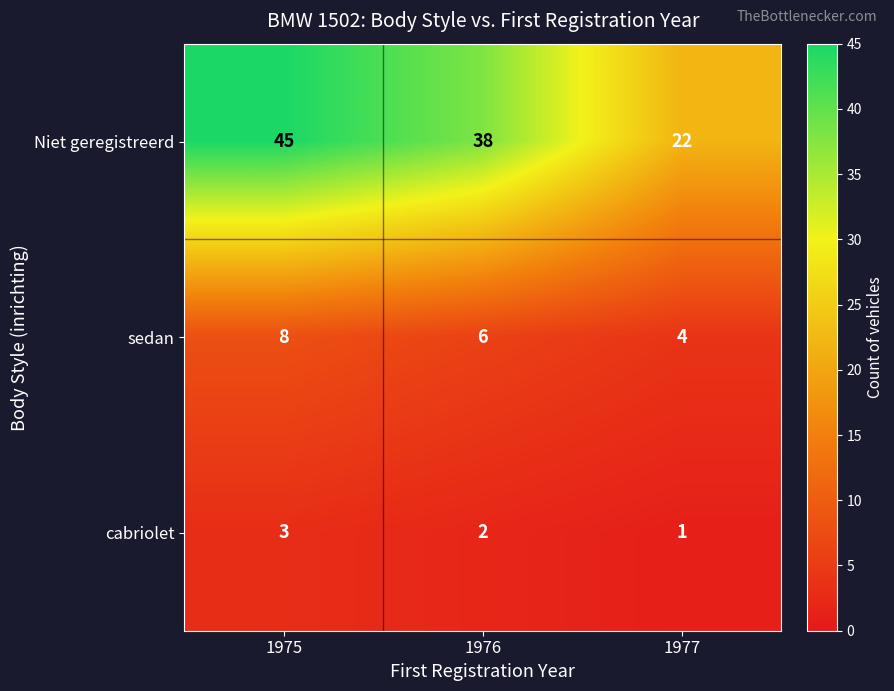

List the series in order of their peak value, highest first.

Niet geregistreerd, sedan, cabriolet